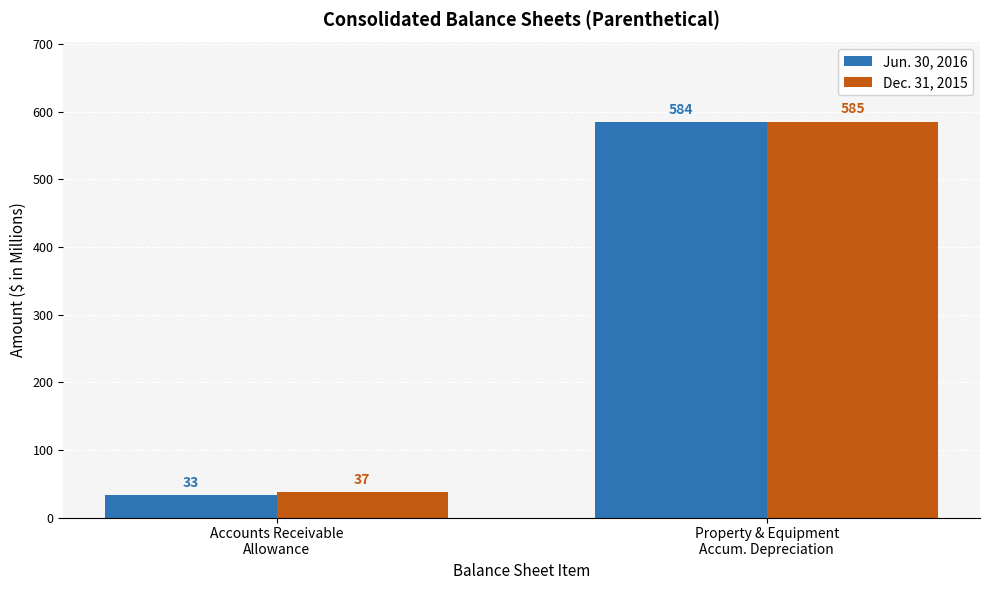

List the labels in order of Dec. 31, 2015 value, largest first.

Property & Equipment
Accum. Depreciation, Accounts Receivable
Allowance